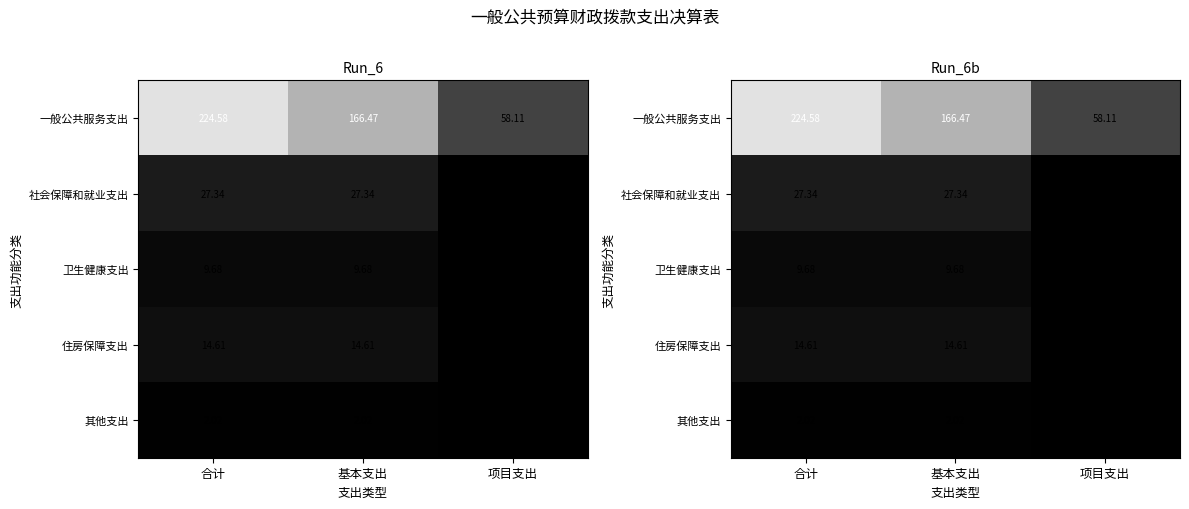

The 社会保障和就业支出 series shows 27.3 at 基本支出. True or false?

True